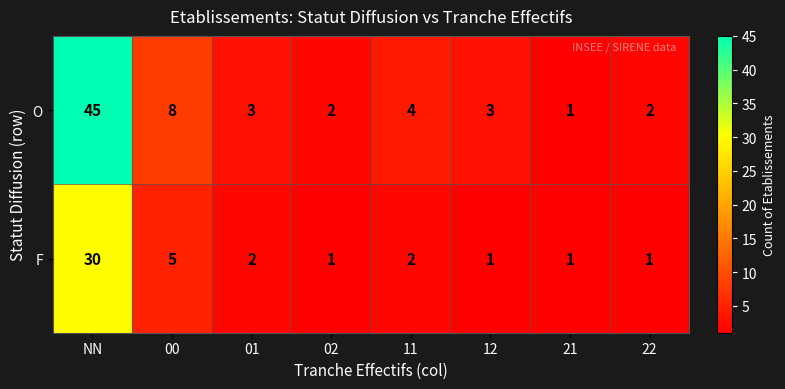

What is the sum of the F values at 22 and 00?

6